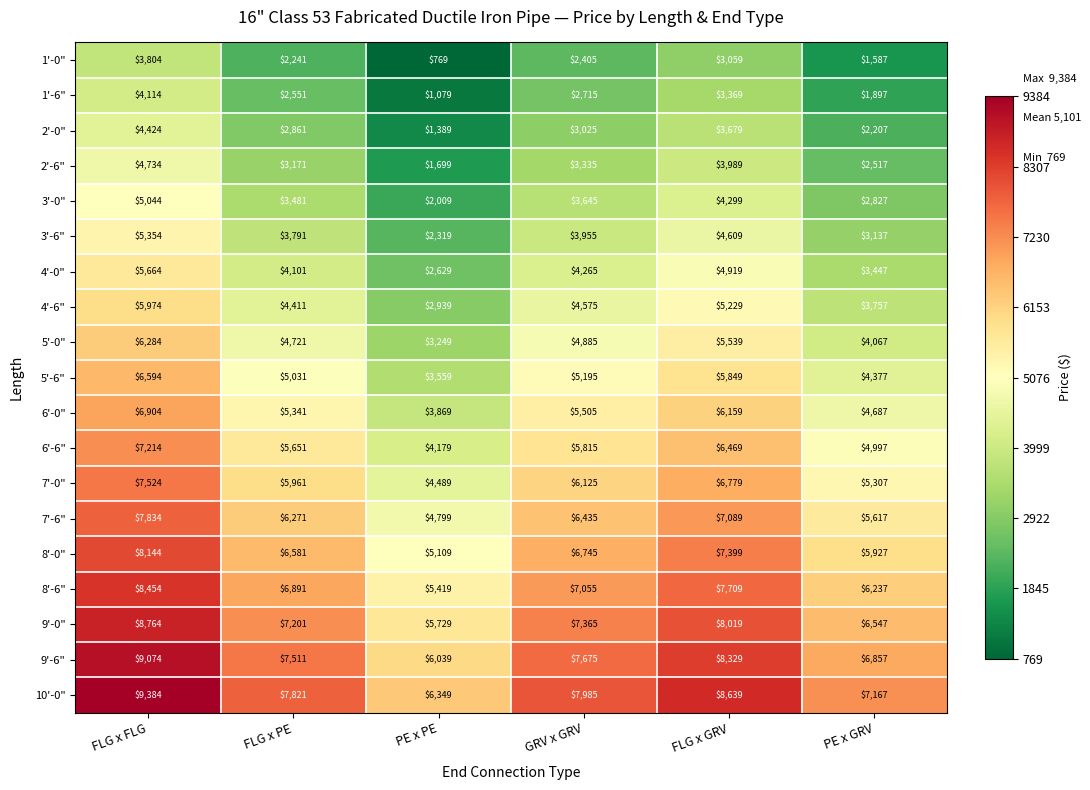

What is the average value of the 3'-0" series?

3551